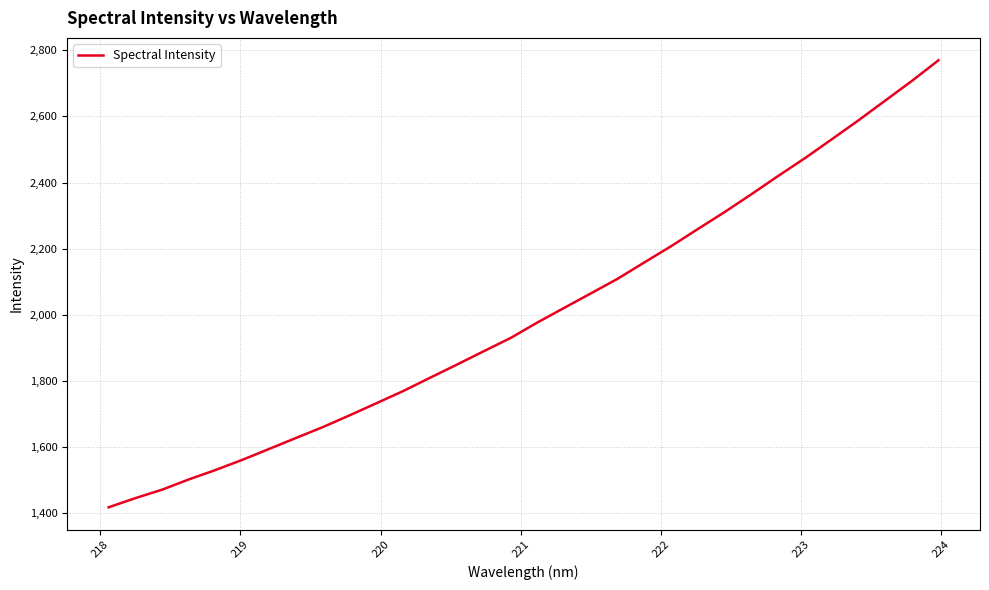

What is the minimum value shown in the chart?

1418.2